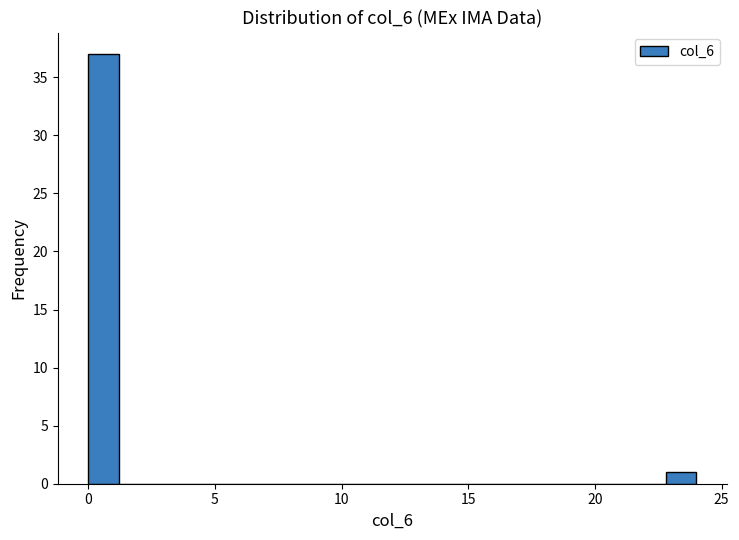

Read against the x-axis, roughly where is the centre of the tallest bar?

0.5